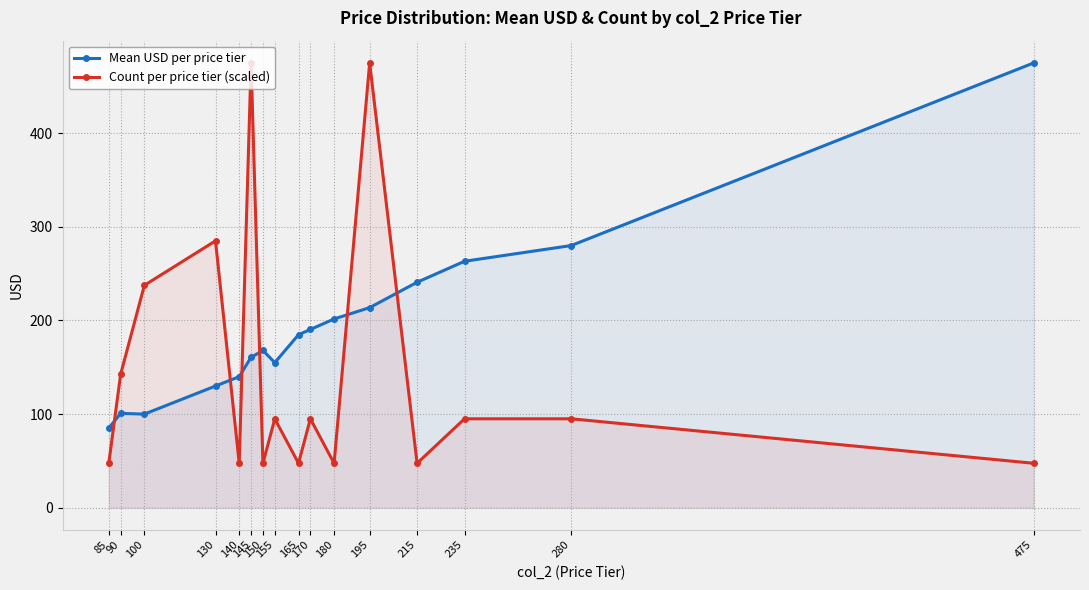

True or false: Mean USD per price tier and Count per price tier (scaled) intersect in this chart.

True